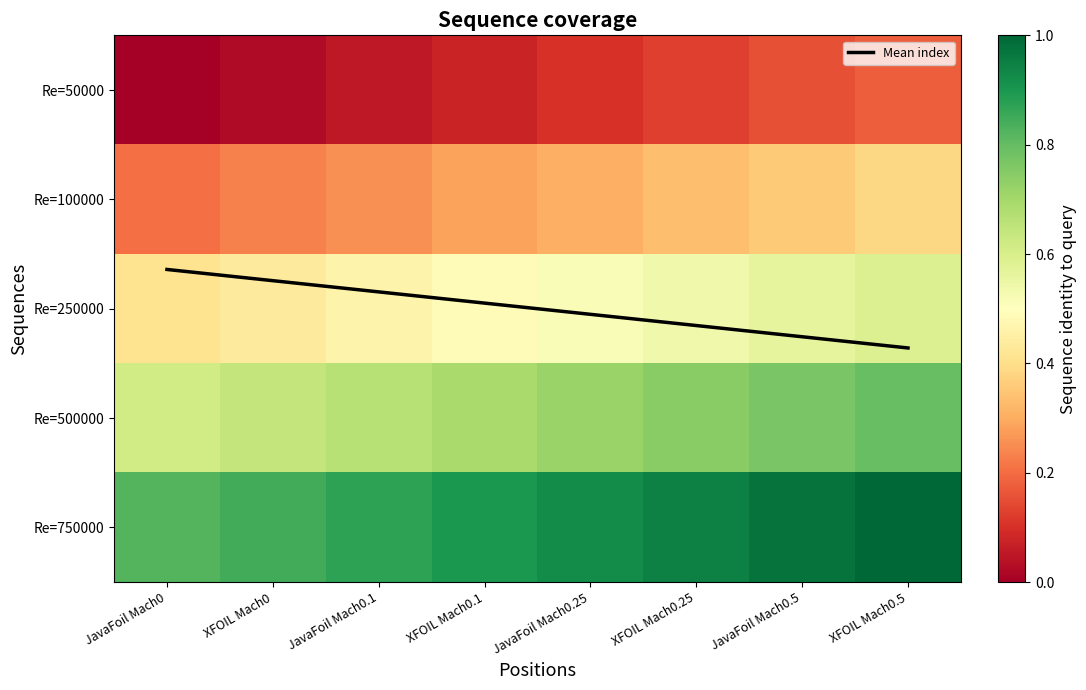

At which label does Re=500000 reach its peak?

XFOIL Mach0.5